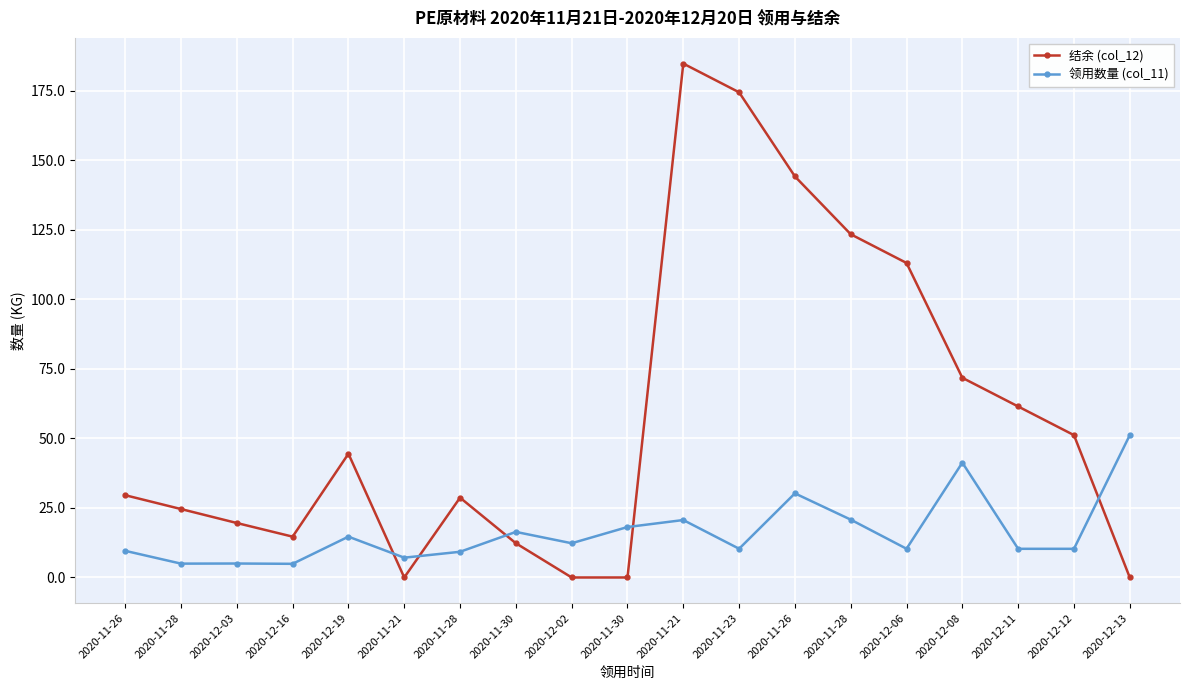

Between which two adjacent categories do 领用数量 (col_11) and 结余 (col_12) first intersect?

2020-12-19 and 2020-11-21